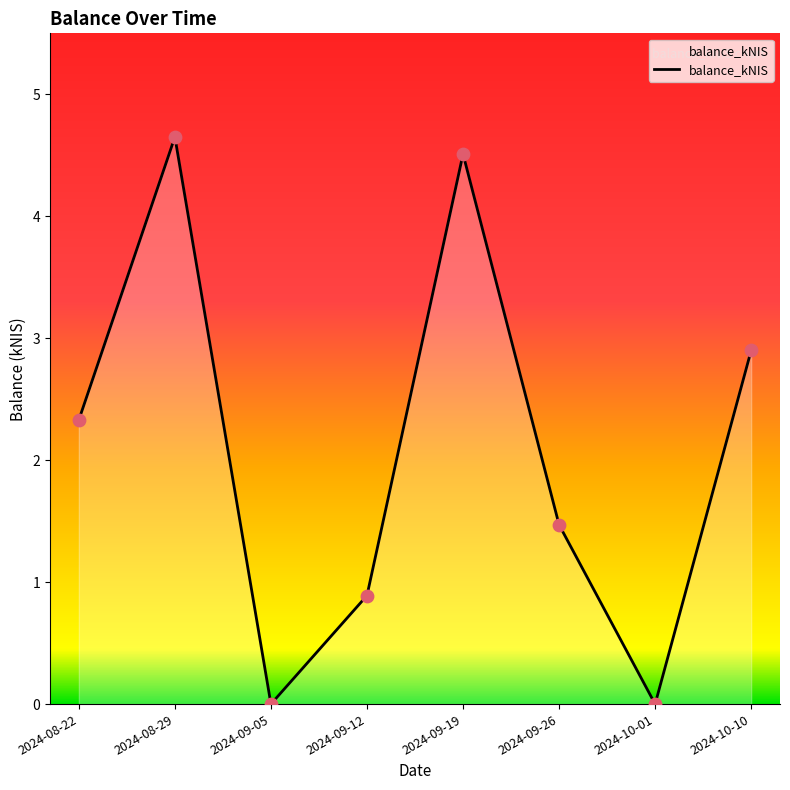

Which has a higher value, 2024-10-10 or 2024-09-12?

2024-10-10